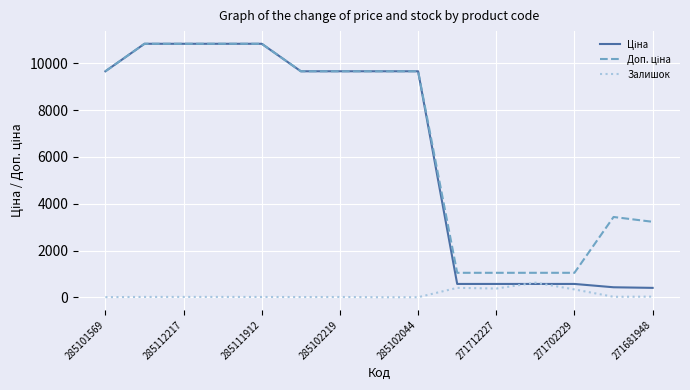

What is the maximum value for Залишок?

626.0